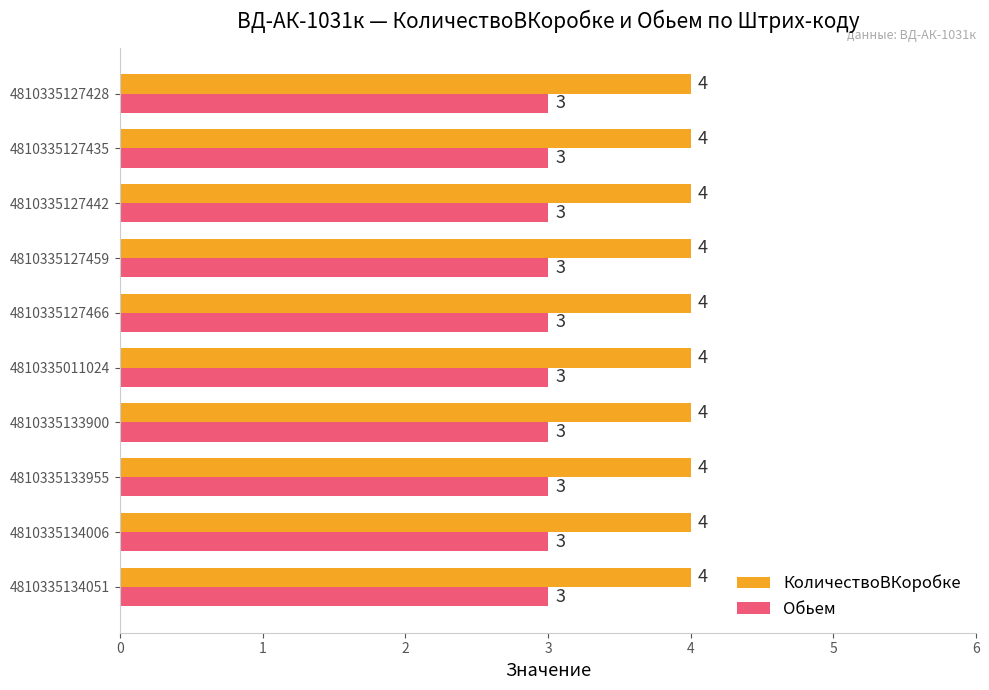

What is the average value of the Обьем series?

3